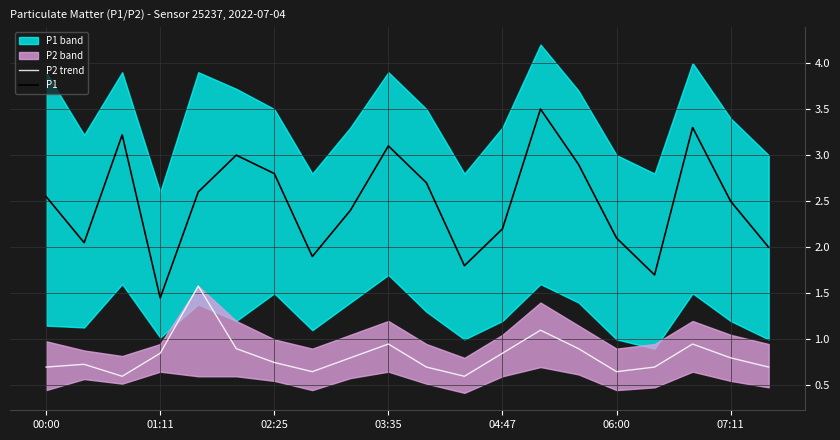

Is it true that P2 trend equals 1.4 at 17?

False